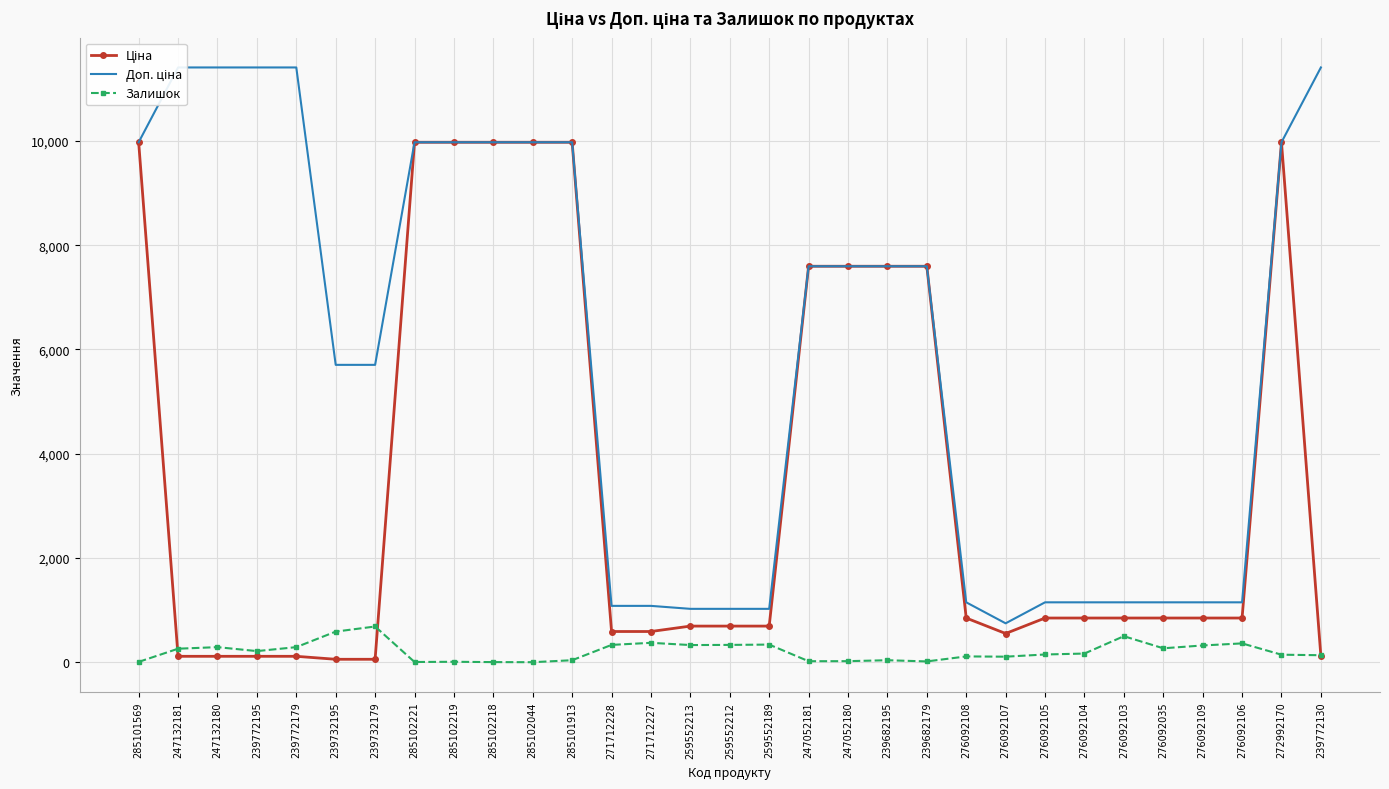

What is the label of the 22nd point from the left?

276092108